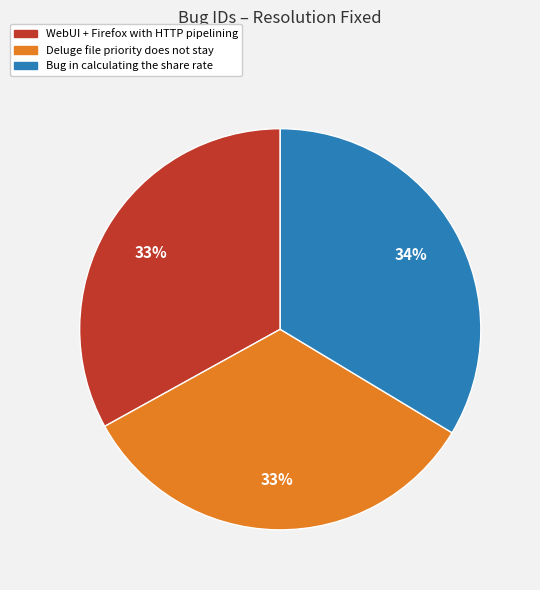

What is the ratio of the value at Deluge file priority does not stay to the value at WebUI + Firefox with HTTP pipelining?

1.0